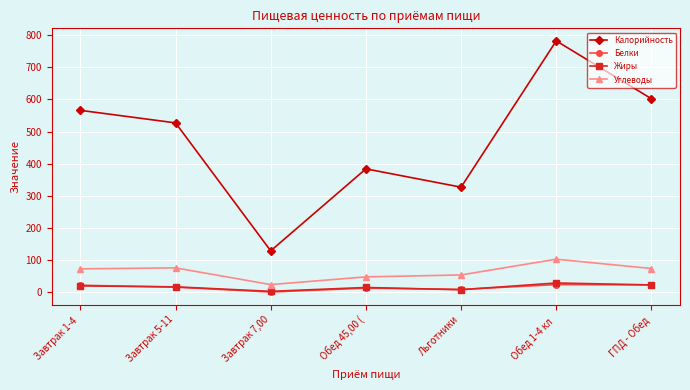

Between Завтрак 7,00 and Обед 45,00 (, which series saw the biggest shift?

Калорийность